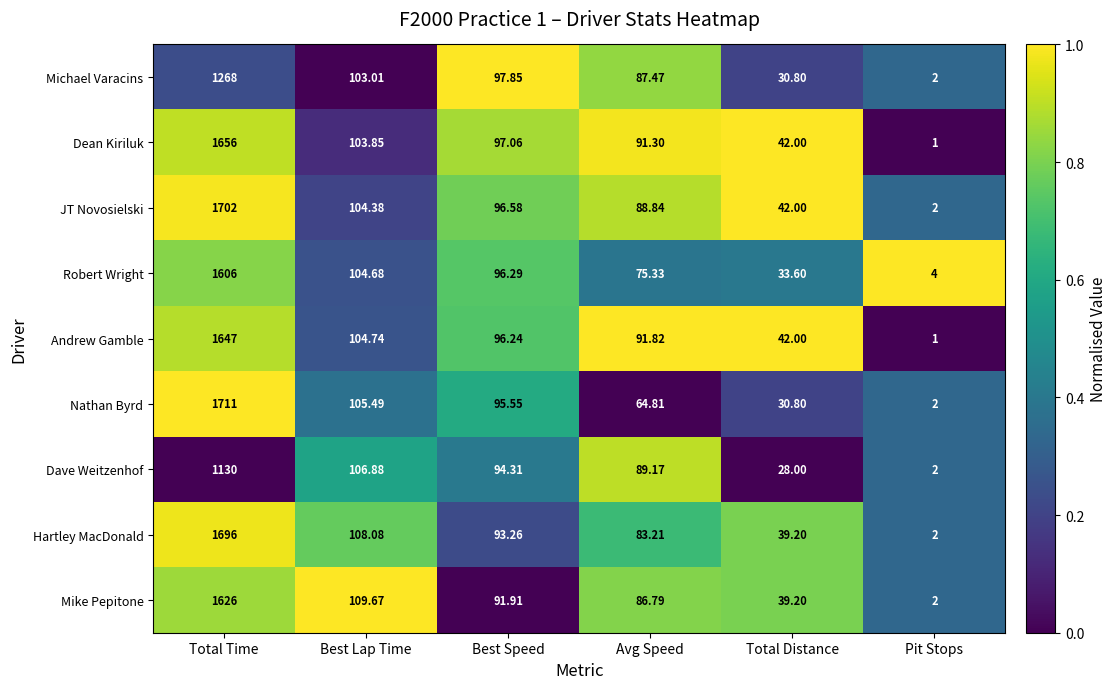

Which series has the largest range (max minus min)?

Nathan Byrd